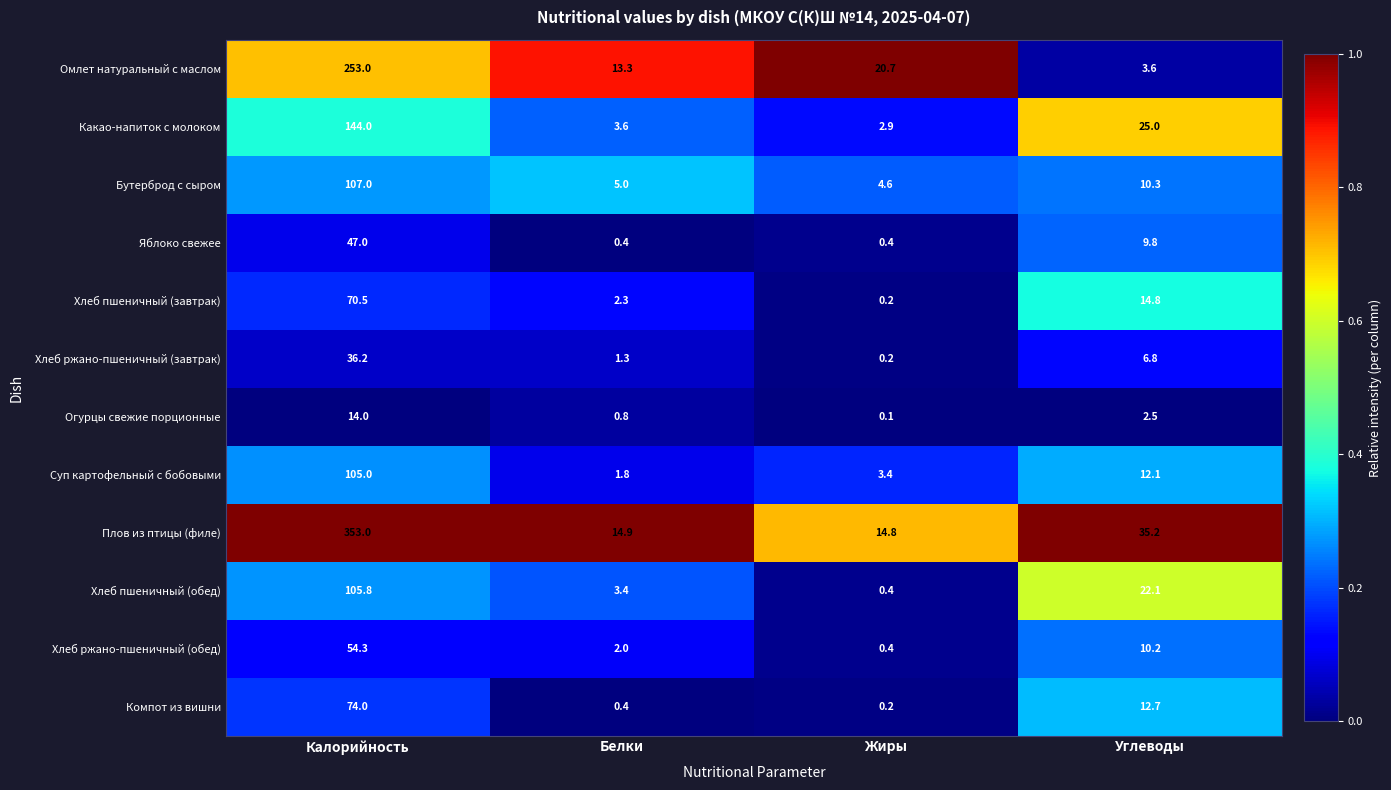

At which label does Бутерброд с сыром first exceed 10?

Калорийность